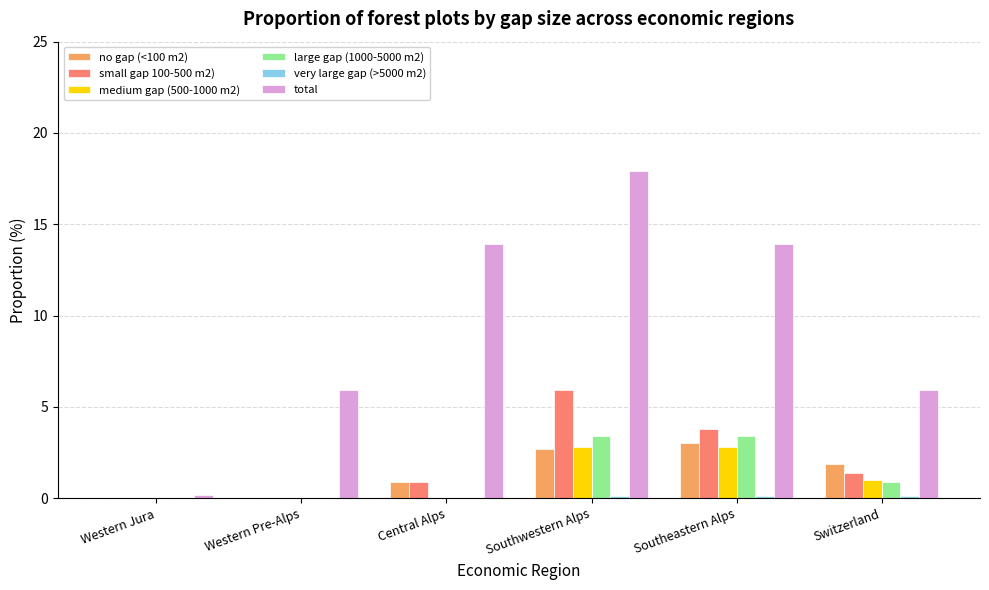

Which series has the largest total across all categories?

total